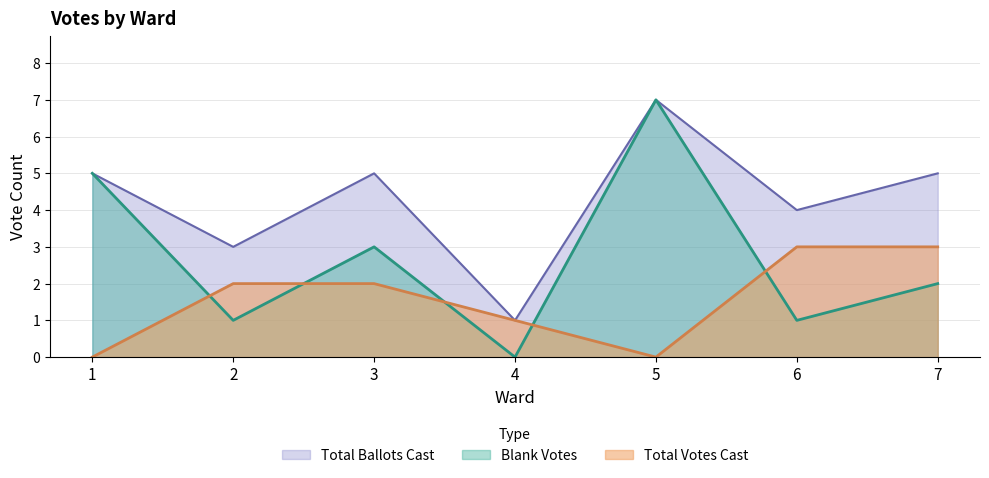

How many lines are shown in the chart?

3